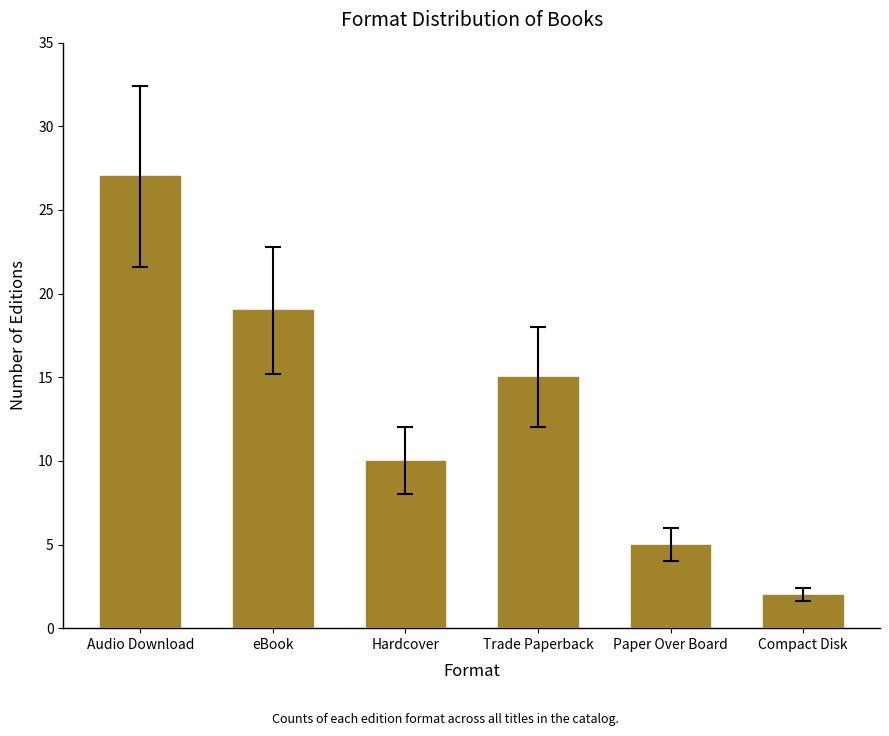

What is the label of the 3rd bar from the right?

Trade Paperback